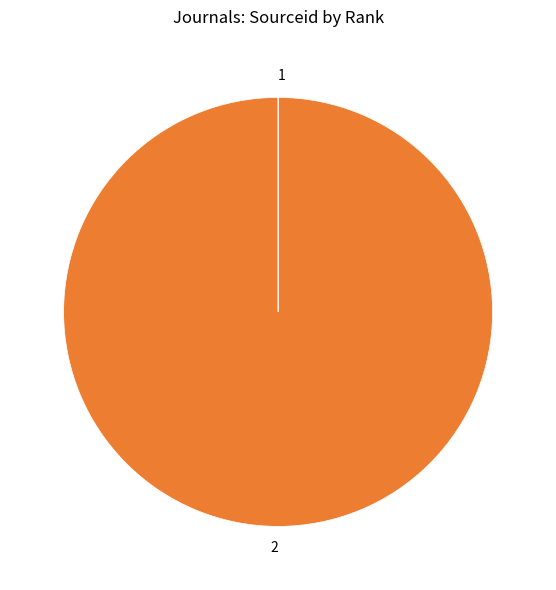

The 2 slice represents 88% of the pie. True or false?

False